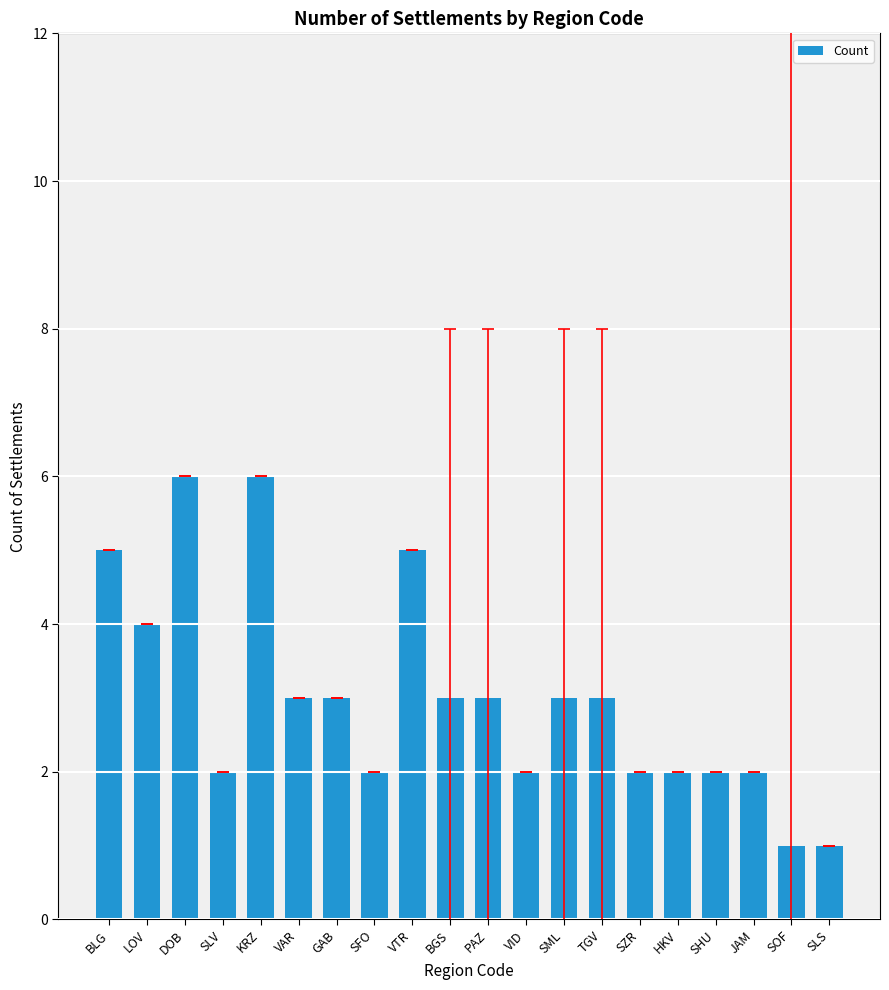

What position from the left is VTR?

9